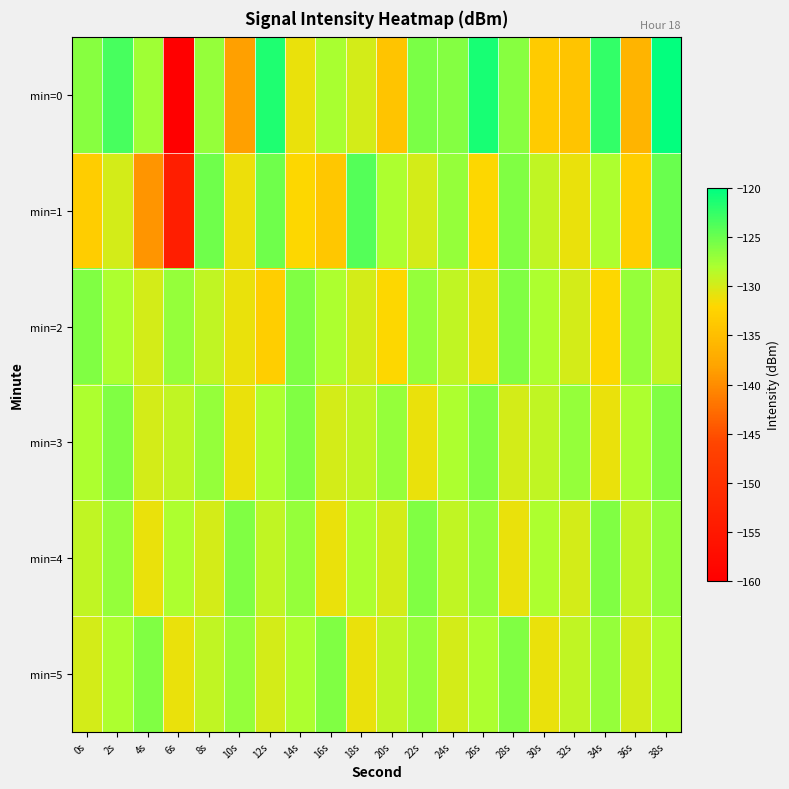

Reading right to left, extract all data points from this chart.

min=0: 38s=-120.2	36s=-136.2	34s=-122.4	32s=-134.2	30s=-133.3	28s=-126.3	26s=-121.2	24s=-126.2	22s=-125.8	20s=-134.3	18s=-129.9	16s=-127.9	14s=-131.0	12s=-121.5	10s=-138.4	8s=-127.0	6s=-160.1	4s=-127.4	2s=-123.4	0s=-126.3
min=1: 38s=-125.0	36s=-133.0	34s=-128.0	32s=-131.0	30s=-129.0	28s=-126.0	26s=-132.0	24s=-127.0	22s=-130.0	20s=-128.0	18s=-123.9	16s=-133.8	14s=-131.9	12s=-125.3	10s=-131.1	8s=-125.2	6s=-153.7	4s=-139.3	2s=-130.0	0s=-133.2
min=2: 38s=-129.0	36s=-127.0	34s=-132.0	32s=-130.0	30s=-128.0	28s=-126.0	26s=-131.0	24s=-129.0	22s=-127.0	20s=-132.0	18s=-130.0	16s=-128.0	14s=-126.0	12s=-133.0	10s=-131.0	8s=-129.0	6s=-127.0	4s=-130.0	2s=-128.0	0s=-126.0
min=3: 38s=-126.0	36s=-128.0	34s=-131.0	32s=-127.0	30s=-129.0	28s=-130.0	26s=-126.0	24s=-128.0	22s=-131.0	20s=-127.0	18s=-129.0	16s=-130.0	14s=-126.0	12s=-128.0	10s=-131.0	8s=-127.0	6s=-129.0	4s=-130.0	2s=-126.0	0s=-128.0
min=4: 38s=-127.0	36s=-129.0	34s=-126.0	32s=-130.0	30s=-128.0	28s=-131.0	26s=-127.0	24s=-129.0	22s=-126.0	20s=-130.0	18s=-128.0	16s=-131.0	14s=-127.0	12s=-129.0	10s=-126.0	8s=-130.0	6s=-128.0	4s=-131.0	2s=-127.0	0s=-129.0
min=5: 38s=-128.0	36s=-130.0	34s=-127.0	32s=-129.0	30s=-131.0	28s=-126.0	26s=-128.0	24s=-130.0	22s=-127.0	20s=-129.0	18s=-131.0	16s=-126.0	14s=-128.0	12s=-130.0	10s=-127.0	8s=-129.0	6s=-131.0	4s=-126.0	2s=-128.0	0s=-130.0